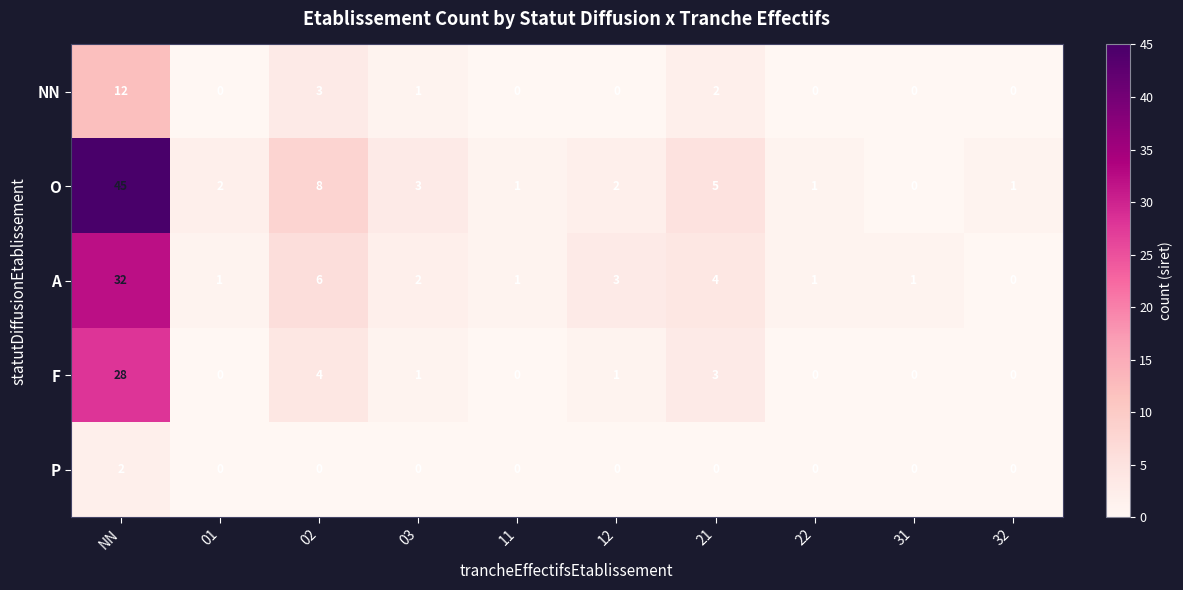

Which series has the widest spread of values?

O